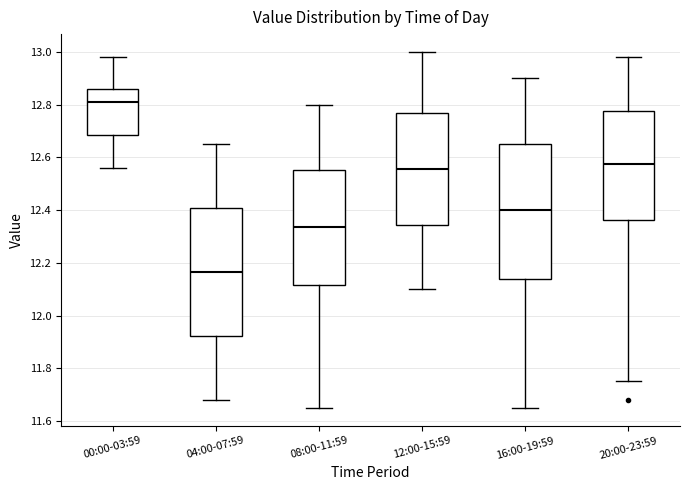

Reading left to right, read every box against the y-axis: the position of its median line, the range the box covers, and the ends of its whiskers. The values are not printed on the chart, so give them approximately, as read against the axis.

00:00-03:59: median 12.82, box 12.68 to 12.86, whiskers 12.56 to 12.98
04:00-07:59: median 12.16, box 11.92 to 12.40, whiskers 11.68 to 12.66
08:00-11:59: median 12.34, box 12.12 to 12.56, whiskers 11.66 to 12.80
12:00-15:59: median 12.56, box 12.34 to 12.78, whiskers 12.10 to 13.00
16:00-19:59: median 12.40, box 12.14 to 12.66, whiskers 11.66 to 12.90
20:00-23:59: median 12.58, box 12.36 to 12.78, whiskers 11.76 to 12.98